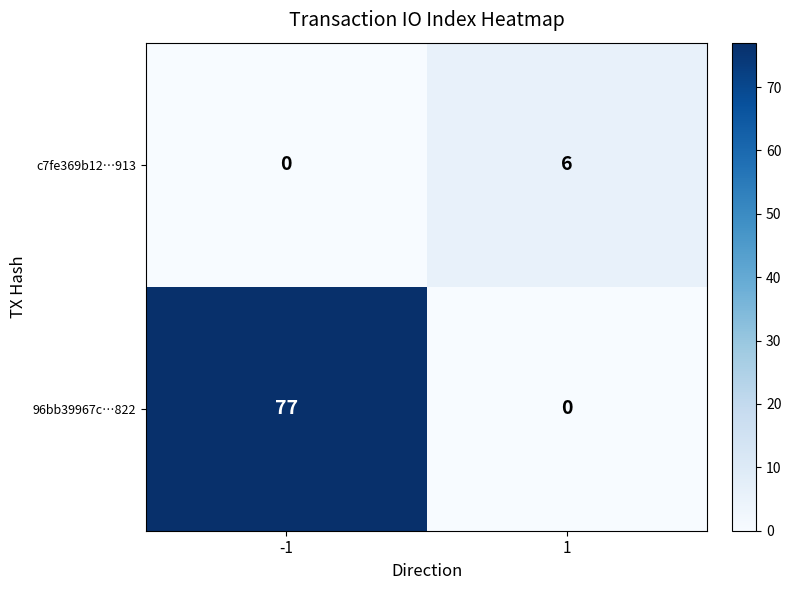

The value of c7fe369b12…913 at -1 is 0. True or false?

True